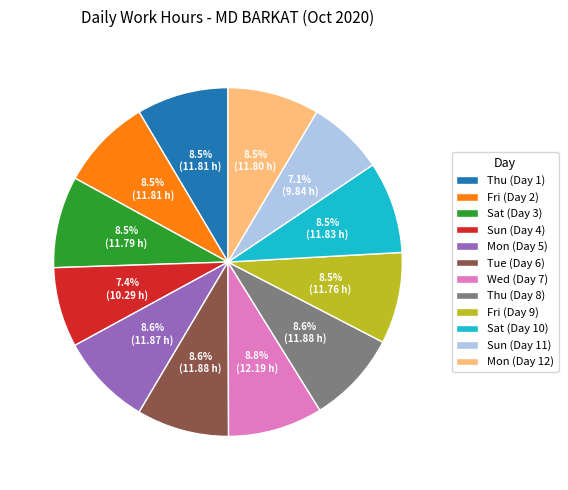

Combined, do Wed (Day 7) and Mon (Day 12) account for over 50%?

No